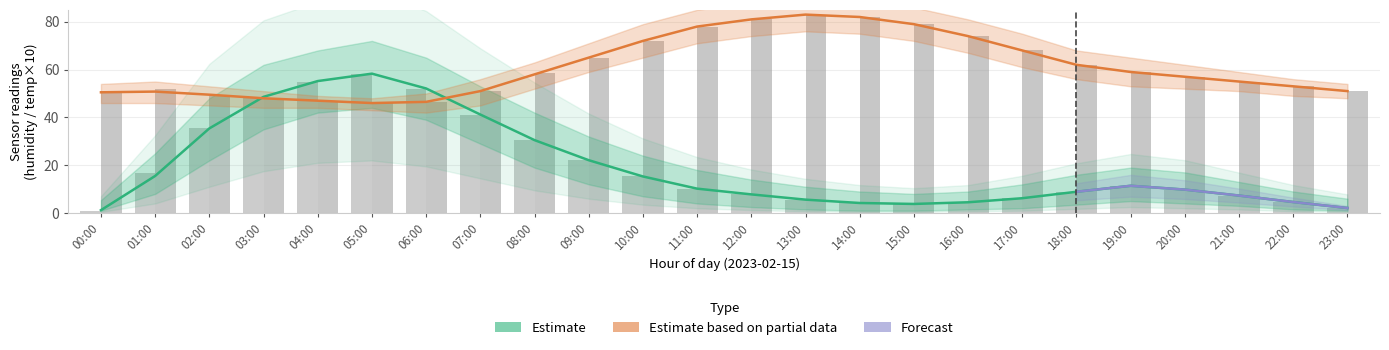

What is the sum of all temperature_upper values?

1468.0